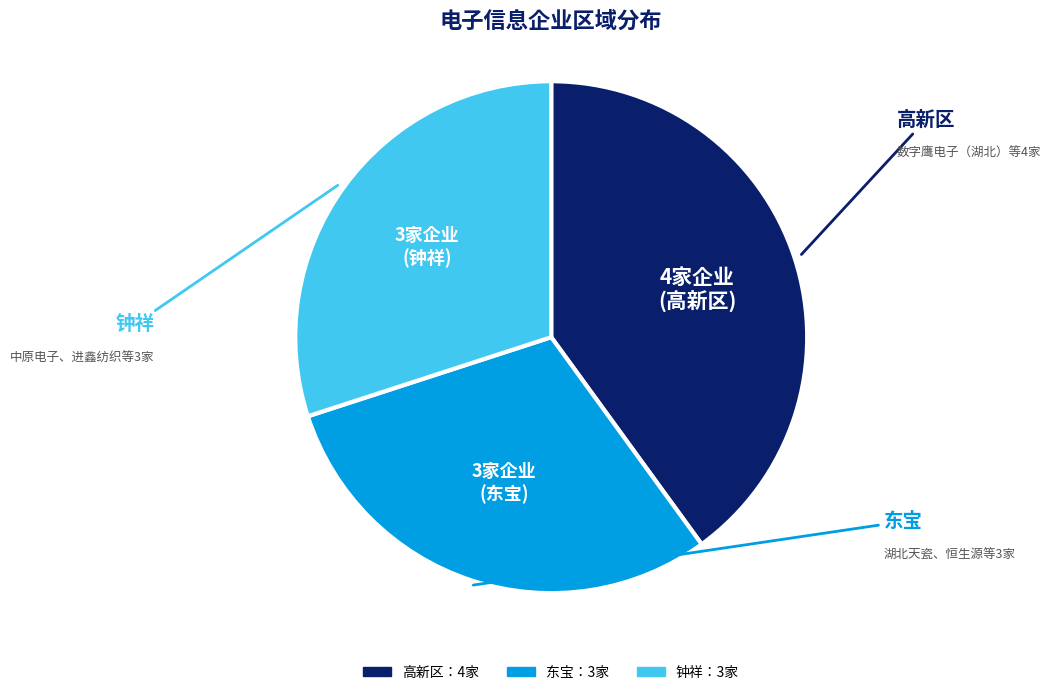

How many slices are in this pie chart?

3